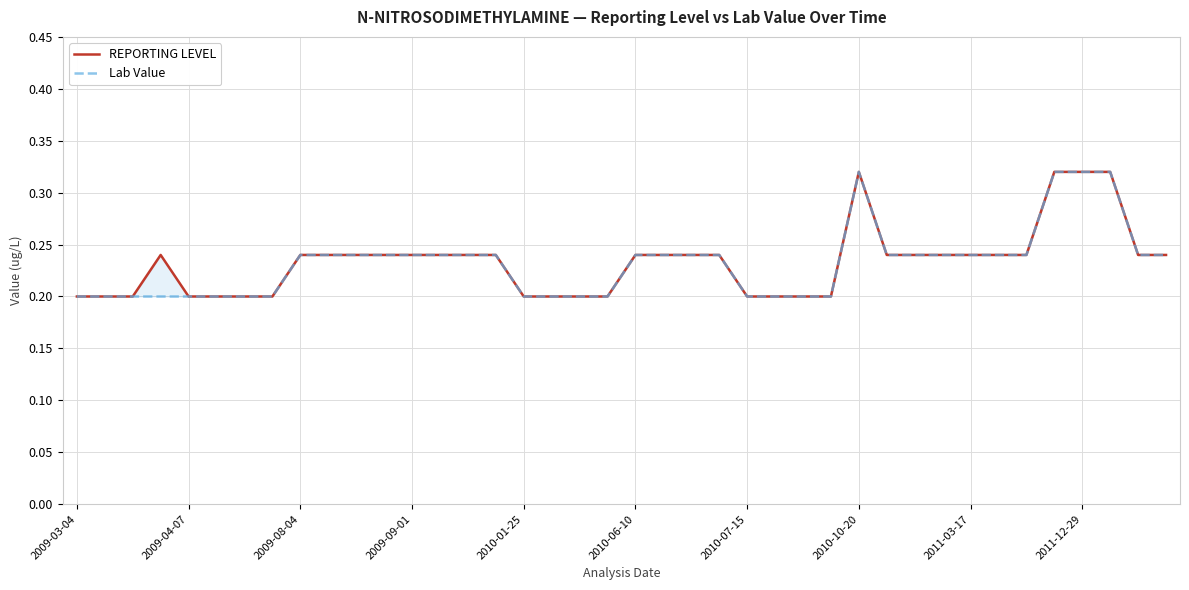

At how many categories does at least one series exceed 0?

40